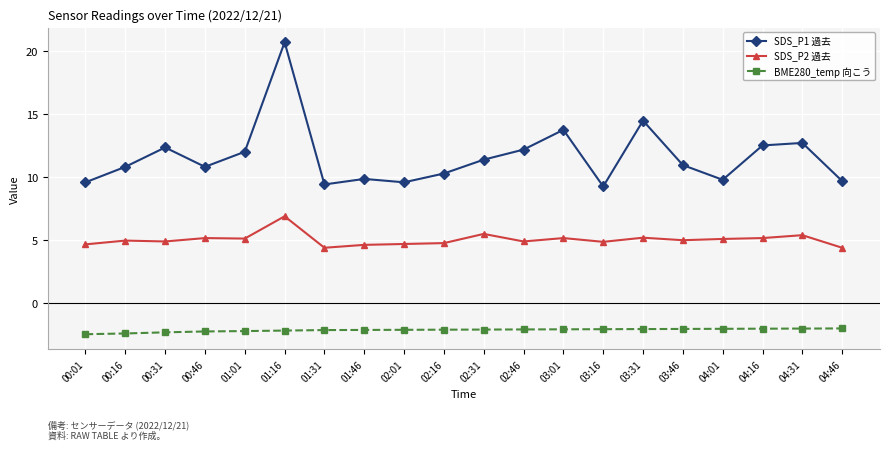

Which series changed the most between 00:16 and 04:01?

SDS_P1 過去